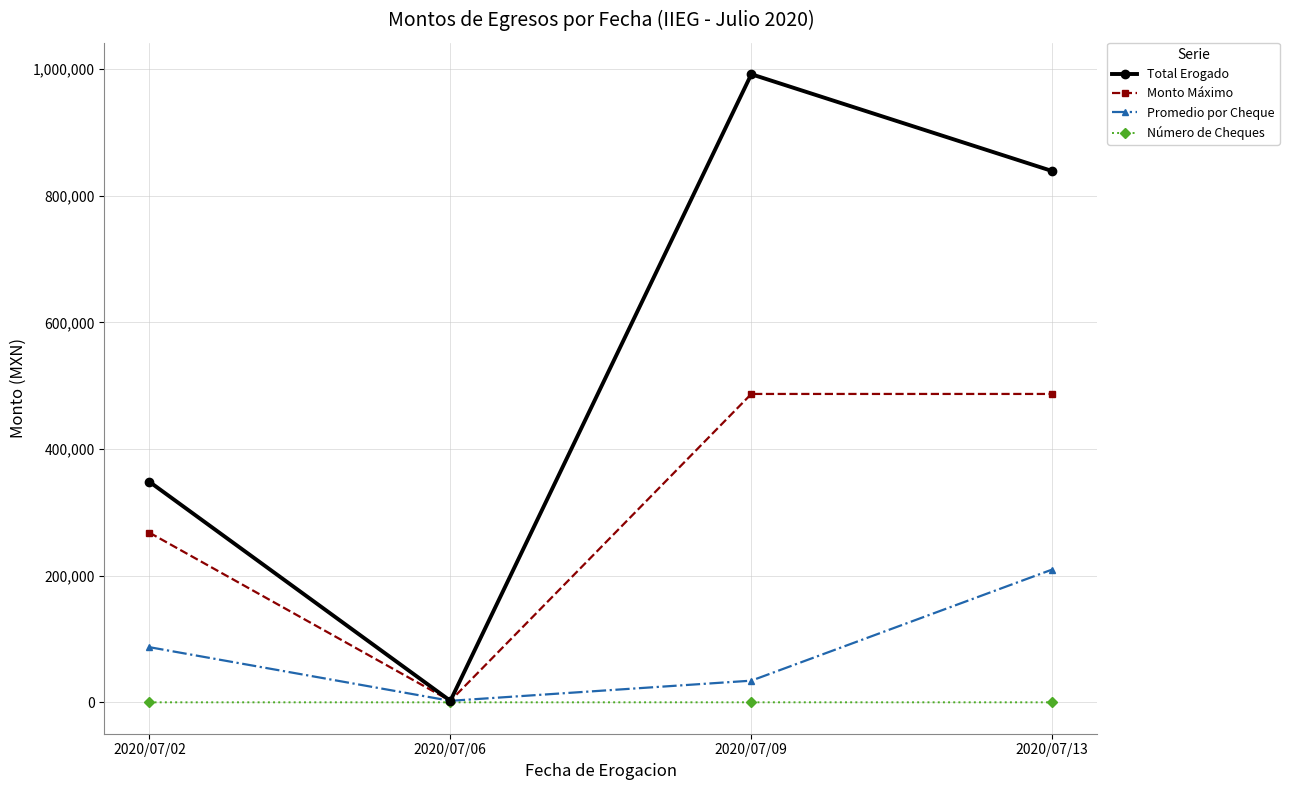

Where is the first local maximum for Total Erogado?

2020/07/09